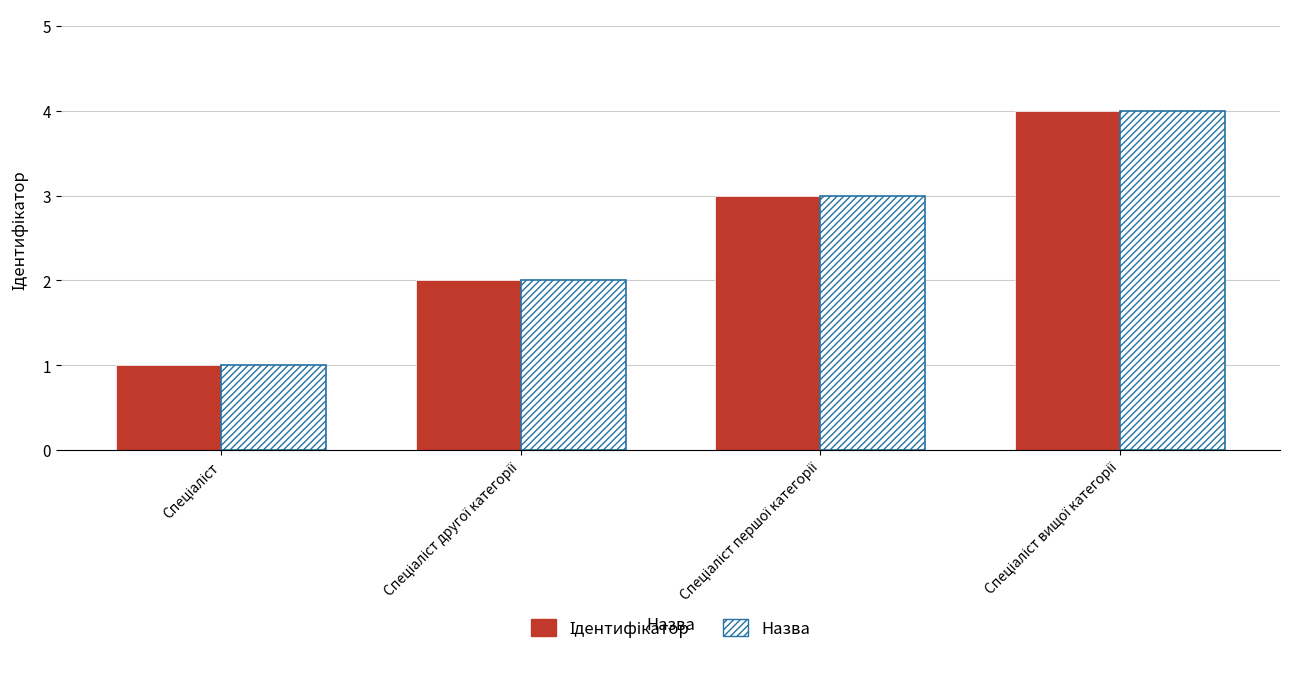

What is the highest value of the Назва series?

4